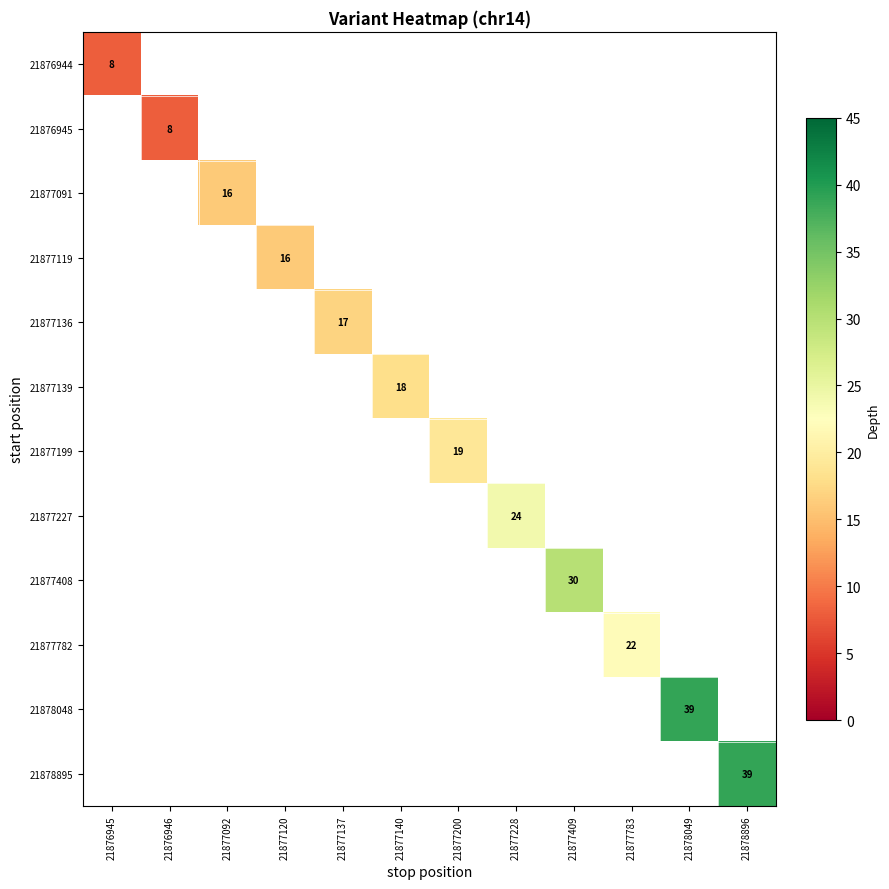

True or false: 21877782 has a value of 7 at 21877783.

False